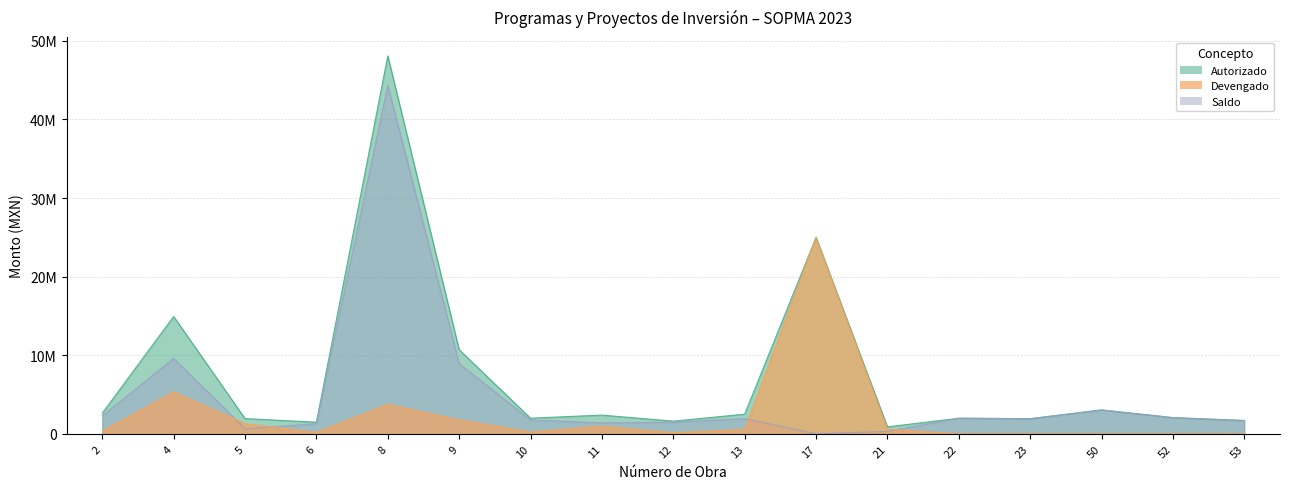

What is the average value of the Devengado series?

2362238.5